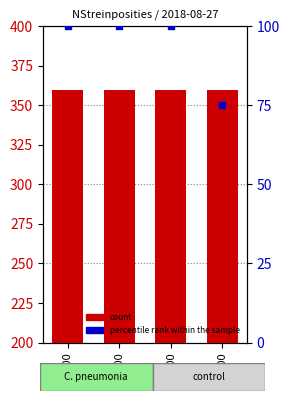

Which series has the largest total across all categories?

count